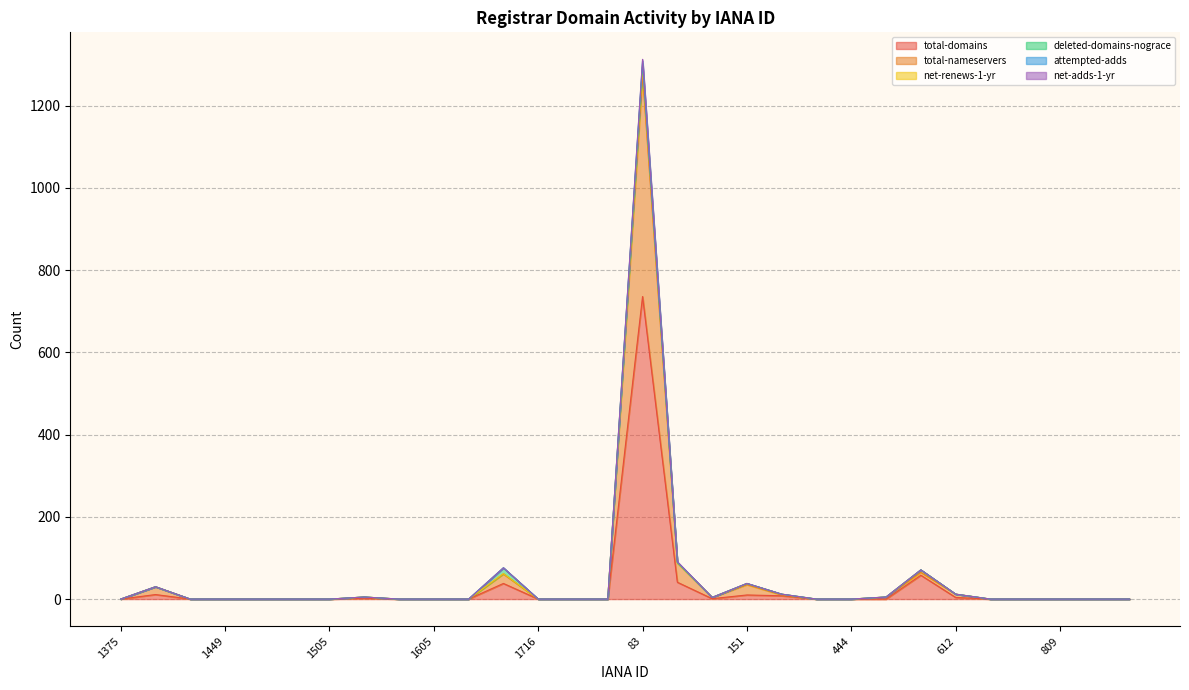

What is the difference between the total-nameservers values at 106 and 1531?

83